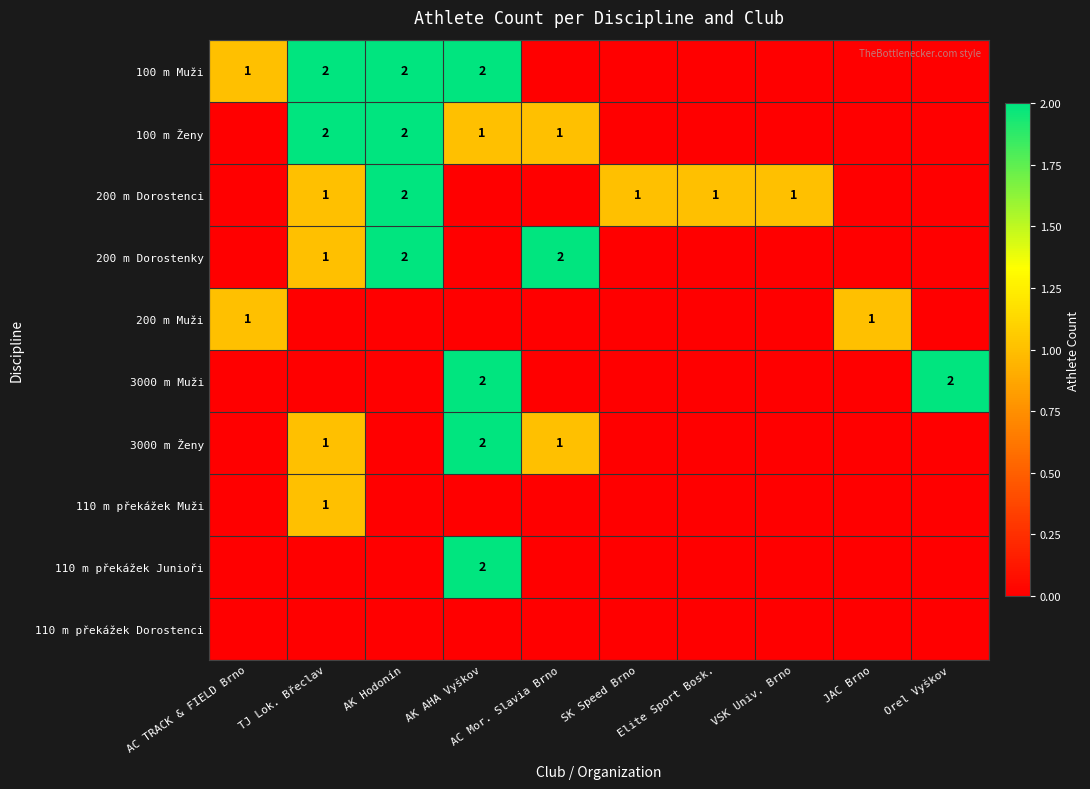

Count the number of data series in this chart.

10